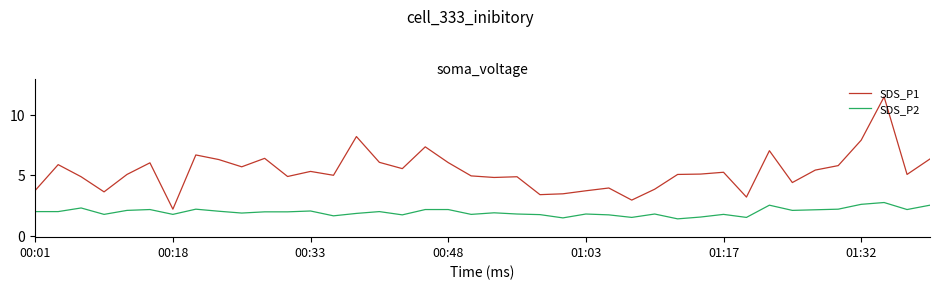

Is this an area chart (filled region under the line)?

No